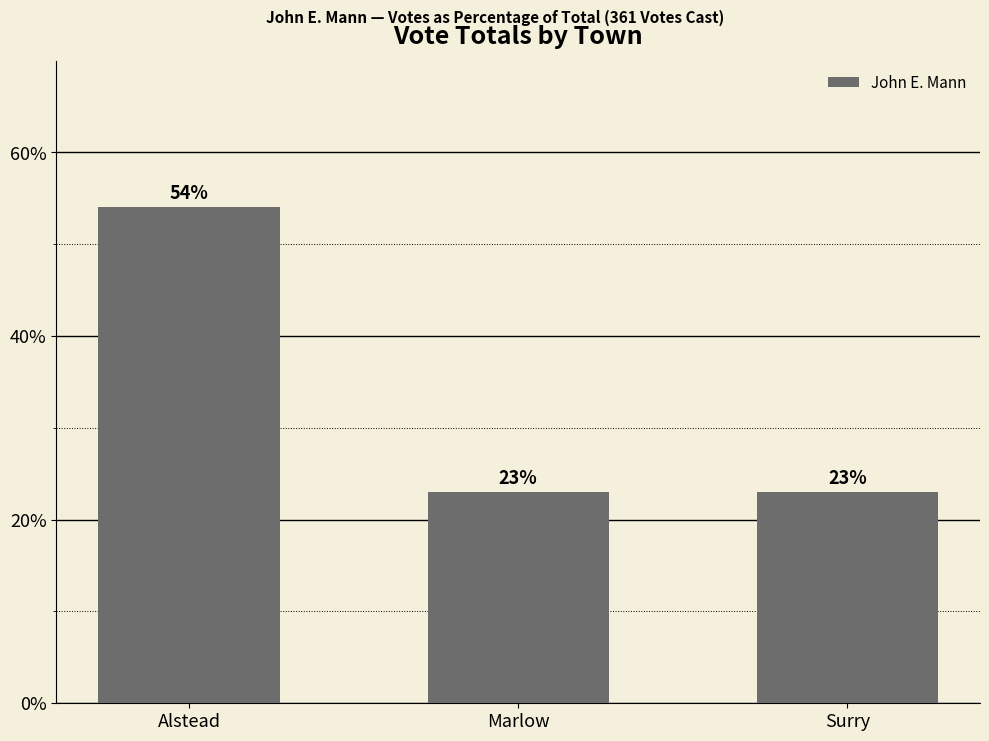

The value at Marlow is 35.8. True or false?

False